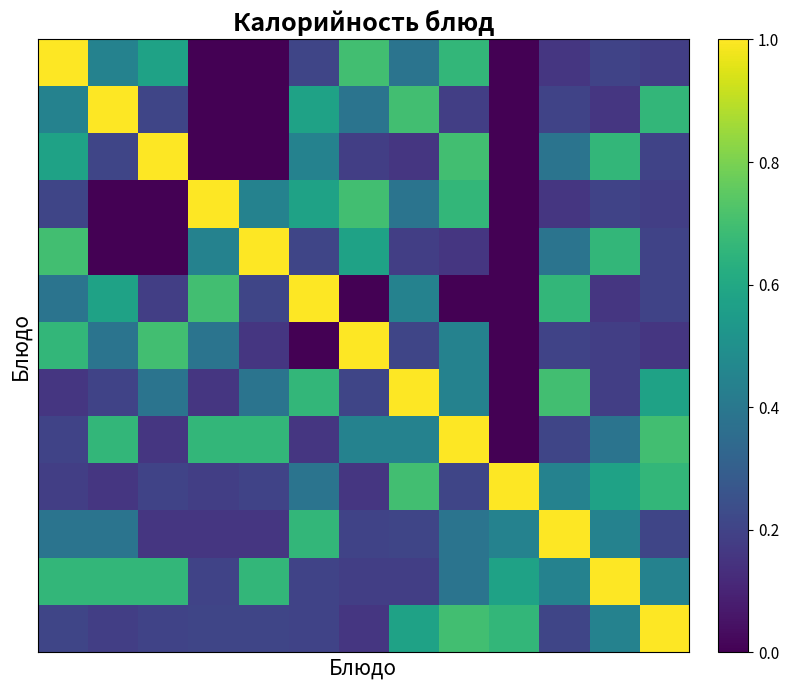

What is the greatest value displayed?

1.0